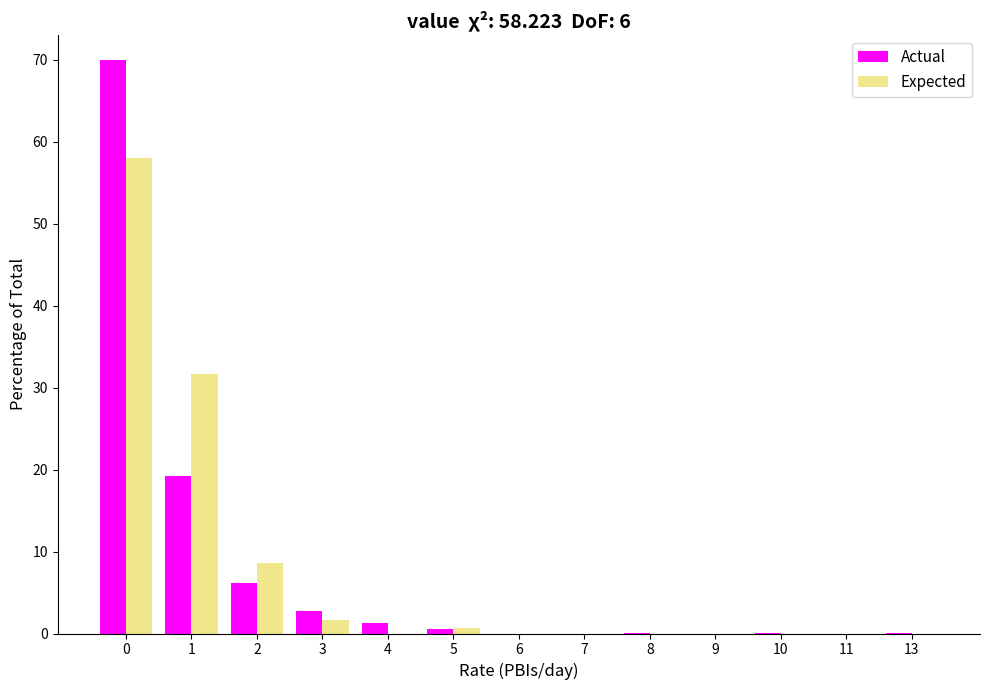

Is the value of Actual at 2 greater than the value of Expected at 4?

Yes